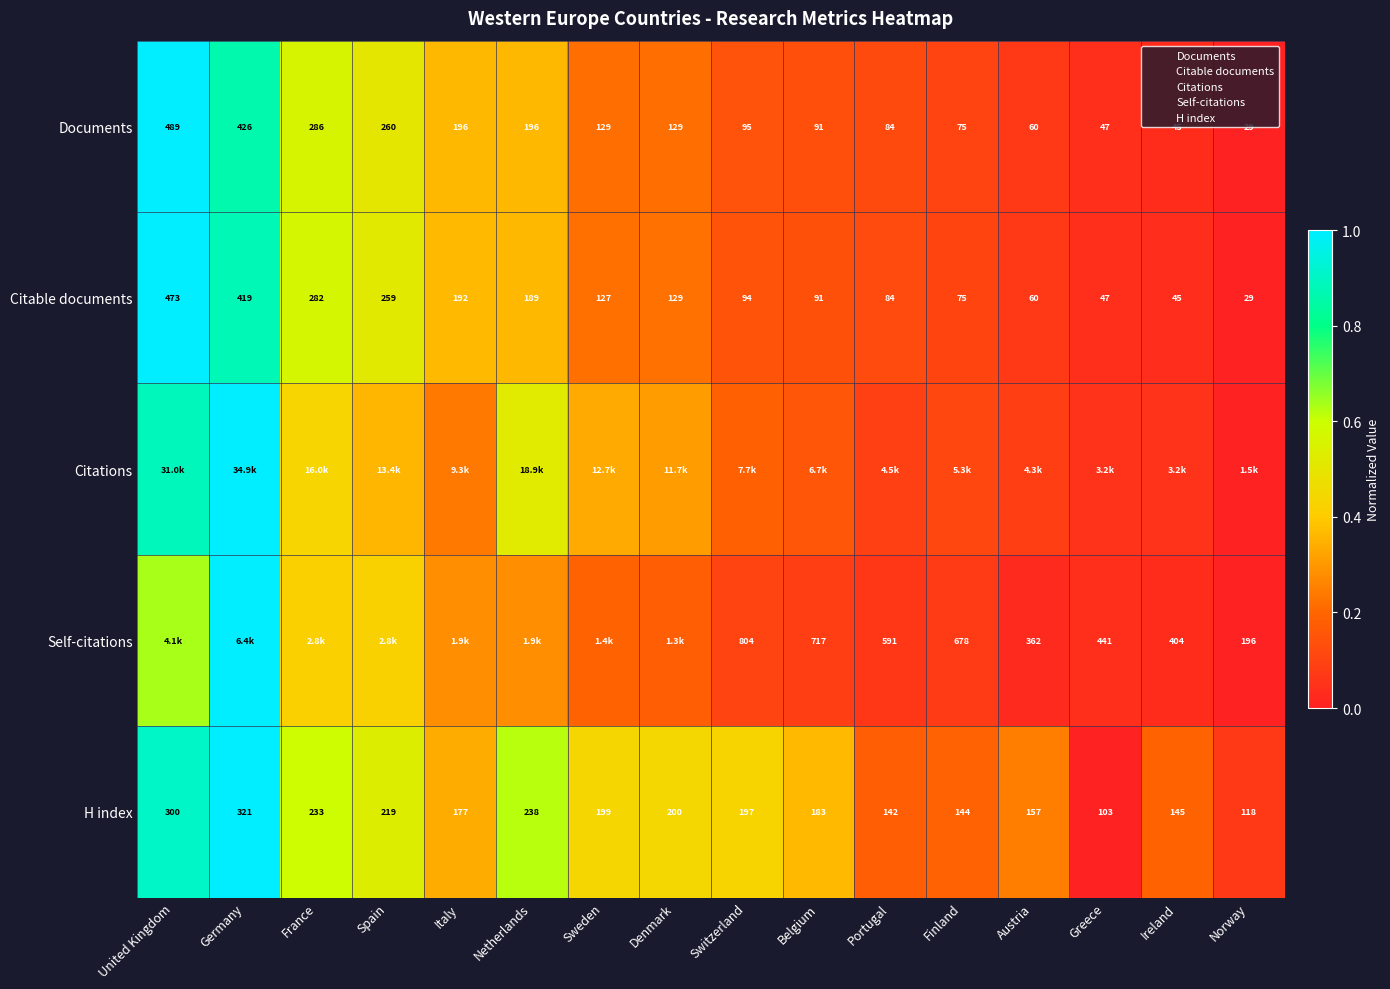

Is the value of Citable documents at Spain greater than the value of Documents at Belgium?

Yes